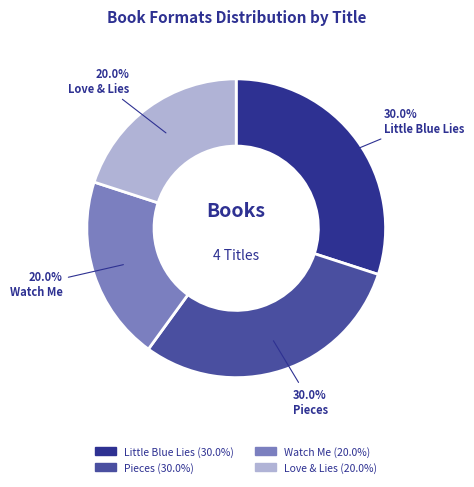

What portion of the pie excludes Pieces?

70.0%